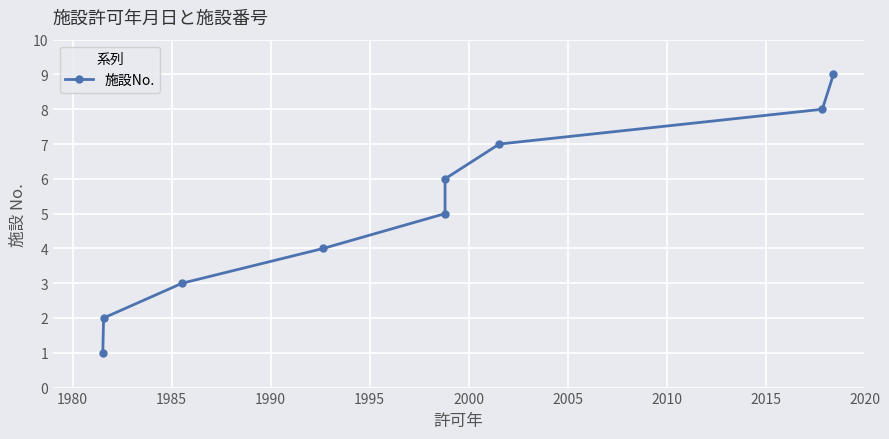

What is the value of the 6th point from the left?

6